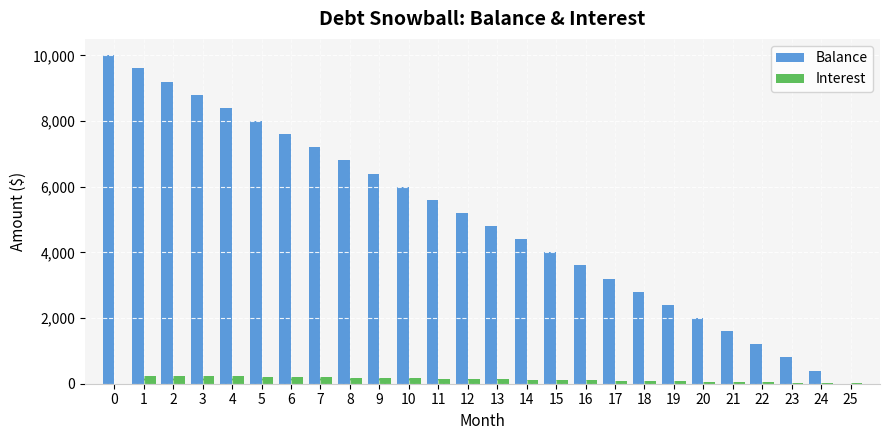

What is the maximum value for Balance?

10000